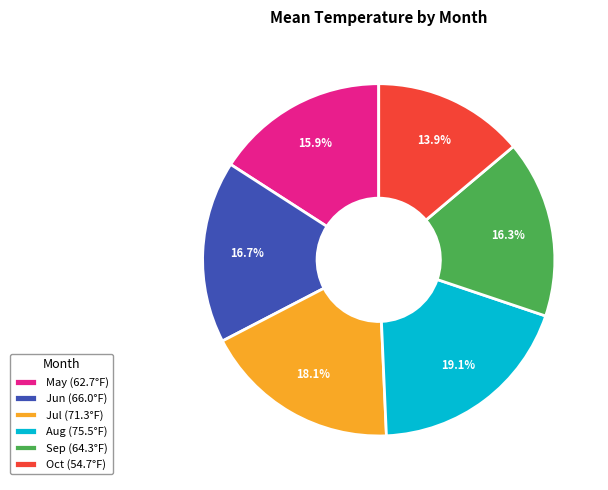

Between Oct (54.7°F) and May (62.7°F), which is larger?

May (62.7°F)